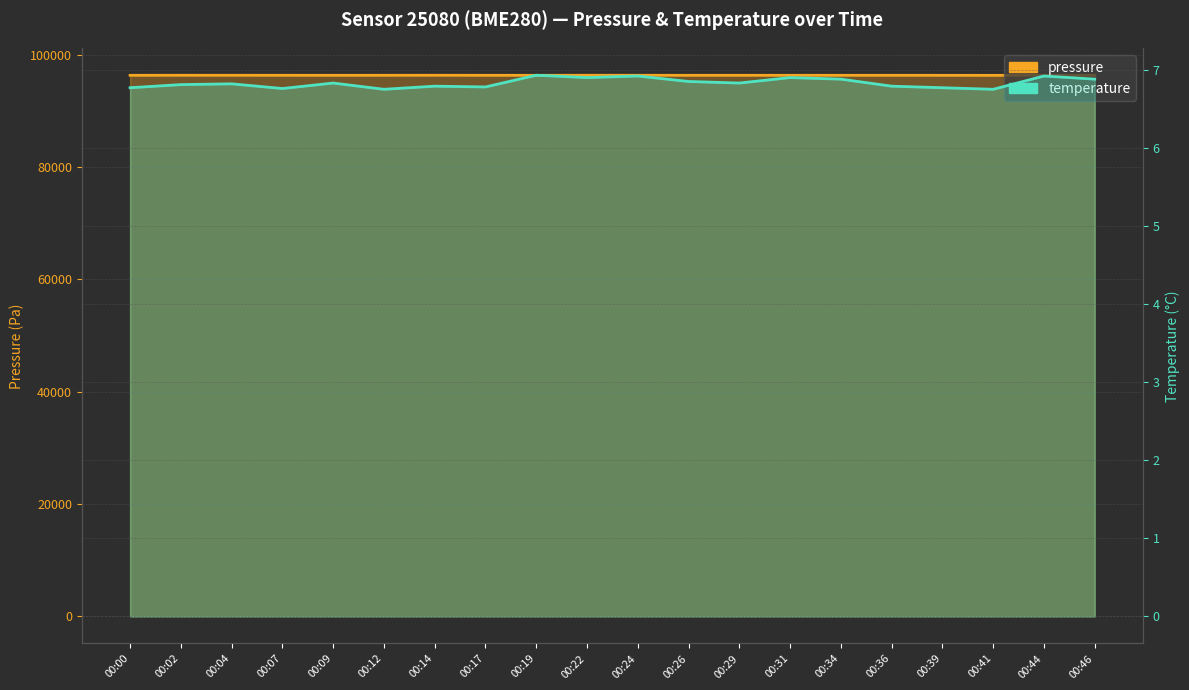

Reading left to right, list all the values displayed in this chart.

pressure: 96326.2	96334.5	96331.5	96330.0	96327.7	96330.4	96336.7	96327.8	96326.6	96335.3	96333.9	96325.5	96329.6	96327.2	96326.8	96326.8	96323.6	96320.4	96330.4	96330.2
temperature: 6.8	6.8	6.8	6.8	6.8	6.8	6.8	6.8	6.9	6.9	6.9	6.8	6.8	6.9	6.9	6.8	6.8	6.8	6.9	6.9